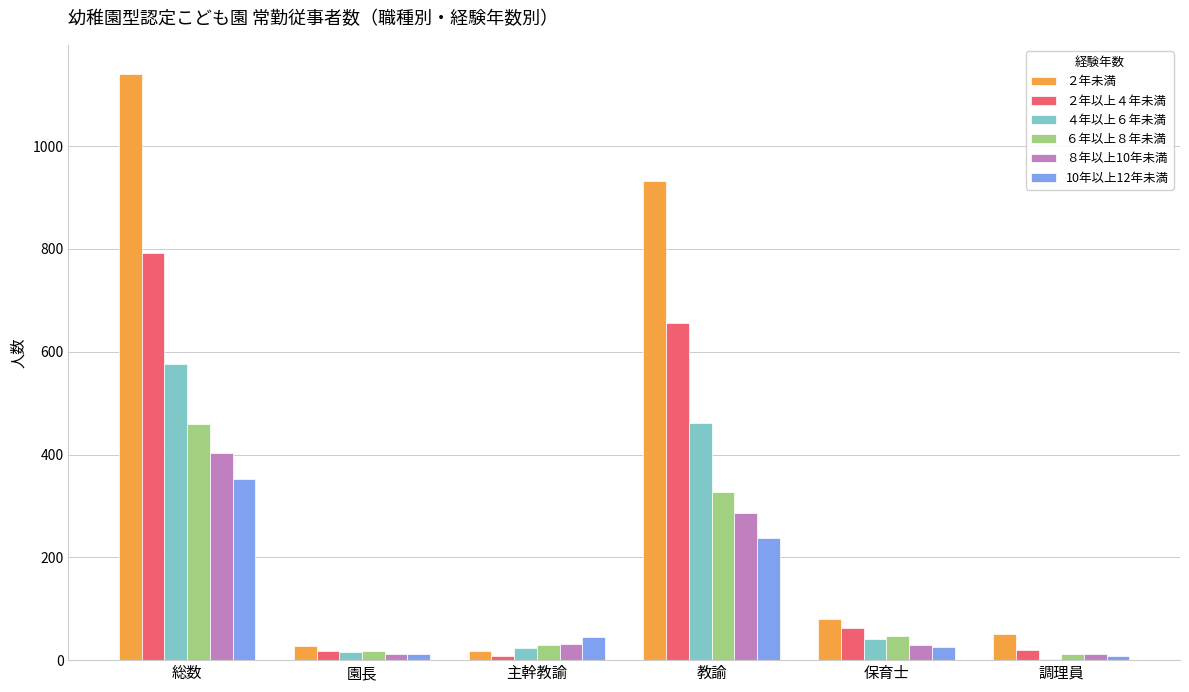

What is the greatest value displayed?

1140